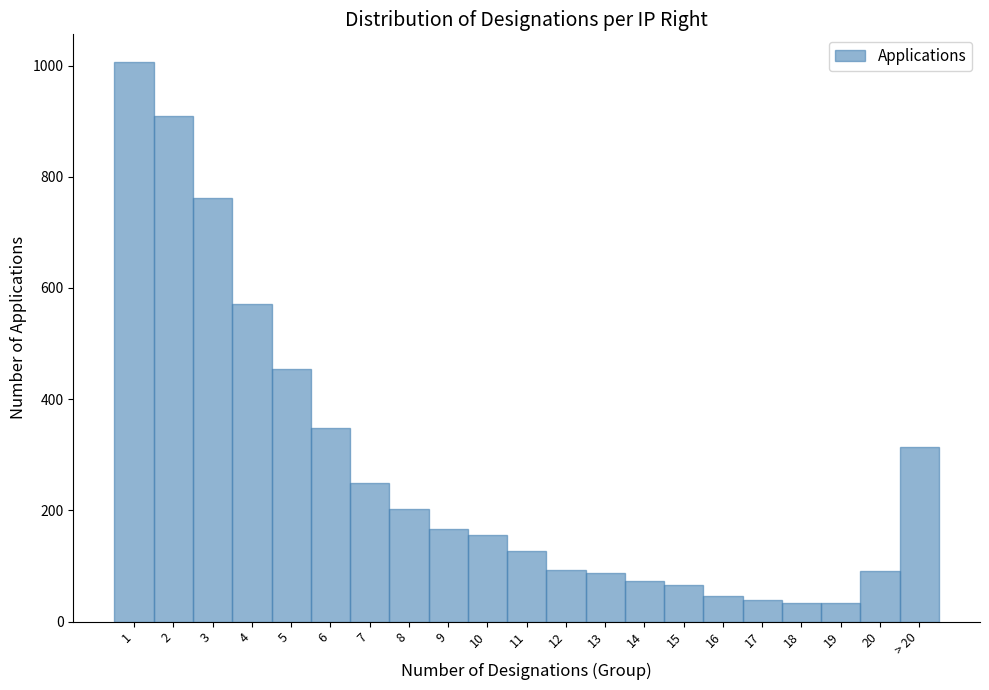

Approximately how many times larger is the value at 6 compared to > 20?

1.1